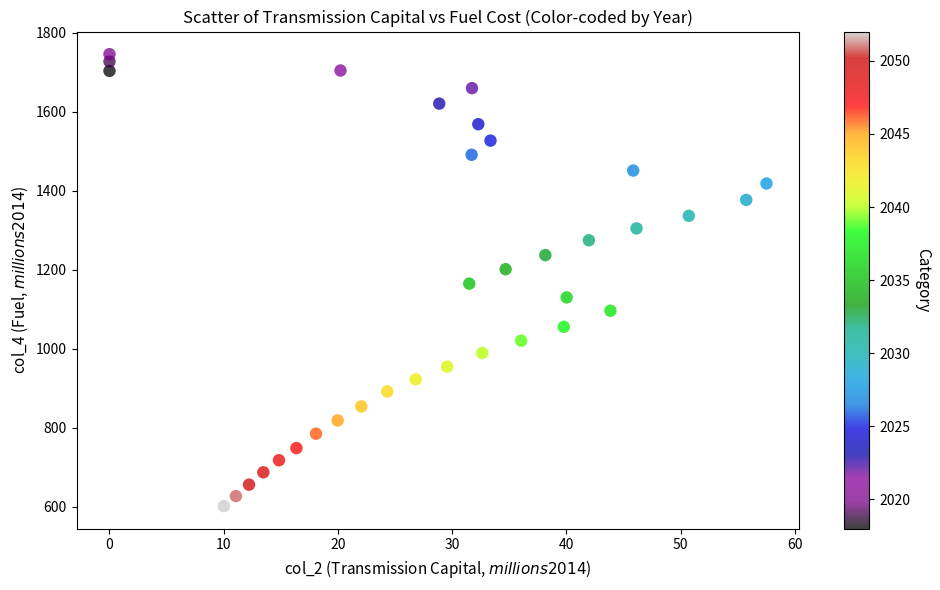

What is the range of X values (max minus min)?

57.5